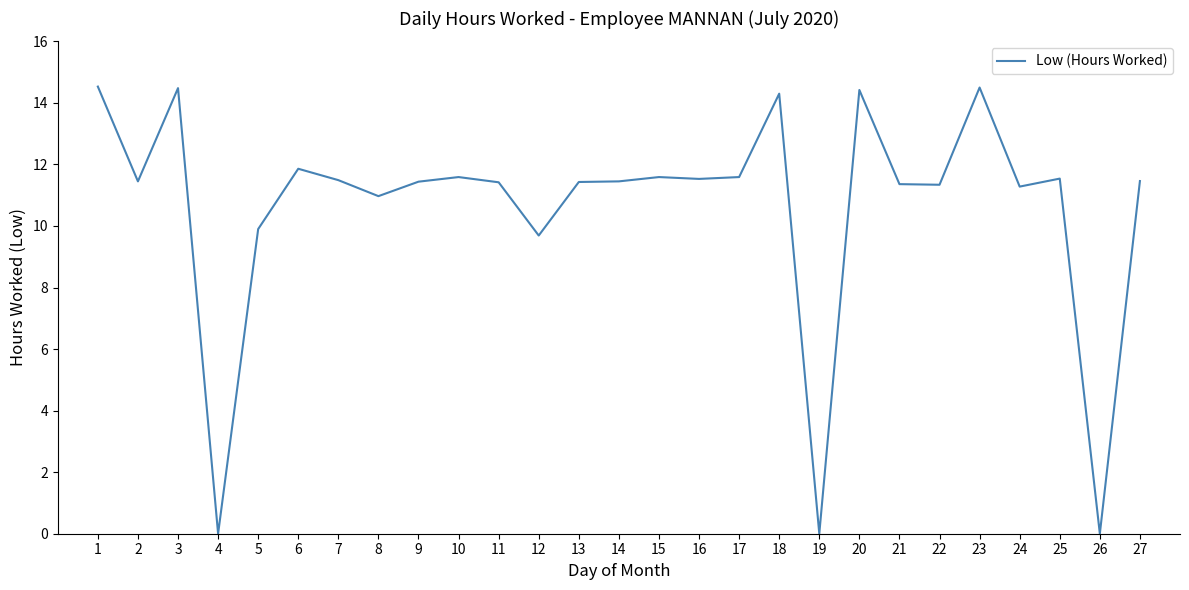

Is it true that the value at 14 is 17.9?

False